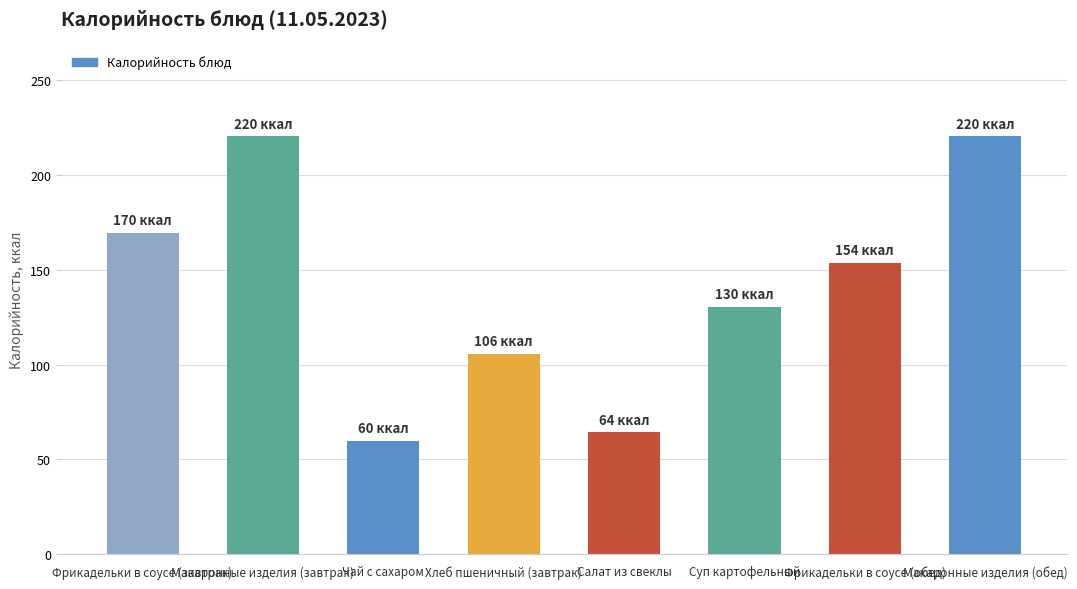

How many bars are there in total?

8